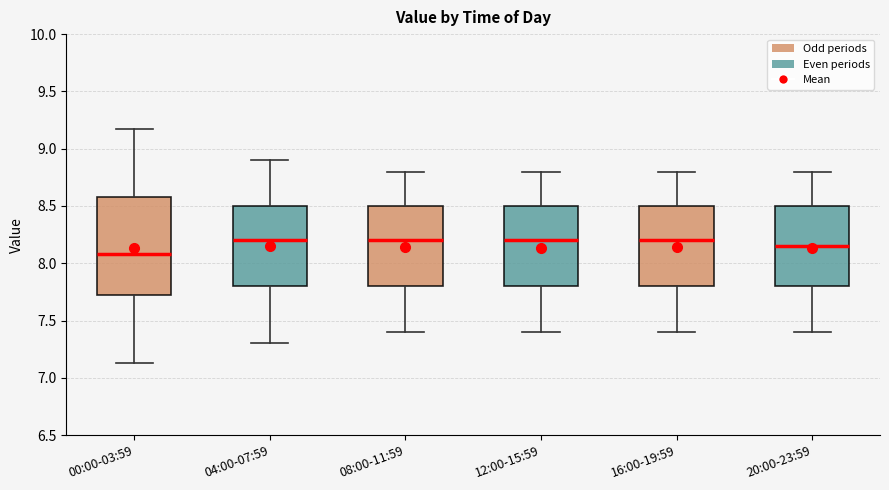

Where does the upper whisker of the box for 20:00-23:59 end on the y-axis? The values are not printed on the chart, so give them approximately, as read against the axis.

8.80